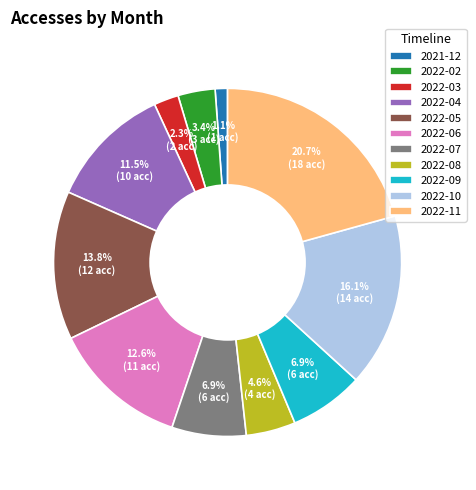

What portion of the pie excludes 2022-05?

86.2%